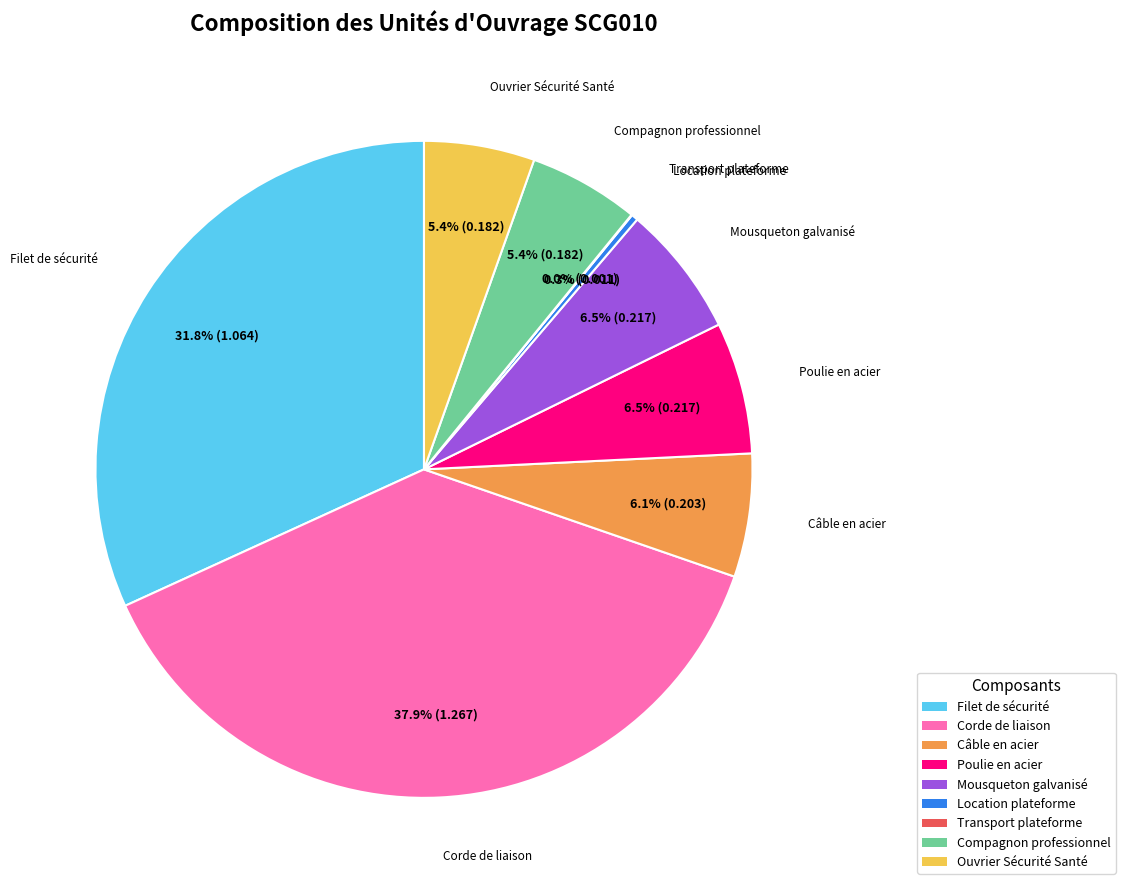

Is there a majority slice in this chart?

No